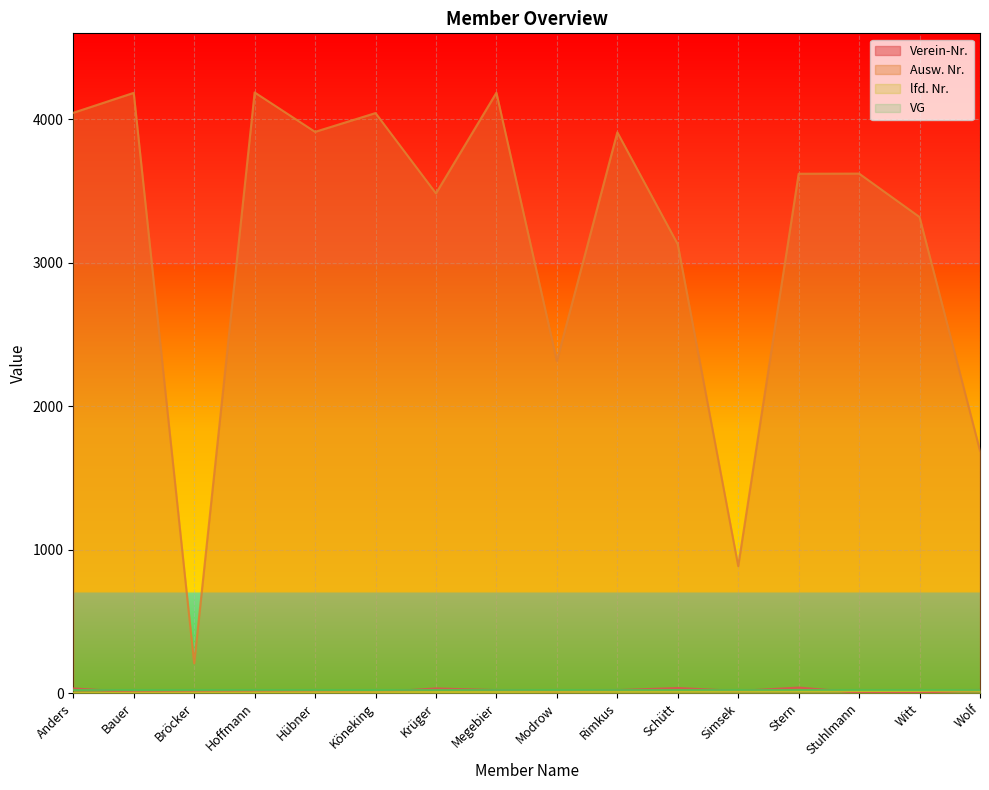

Where is the first local minimum for Verein-Nr.?

Bauer